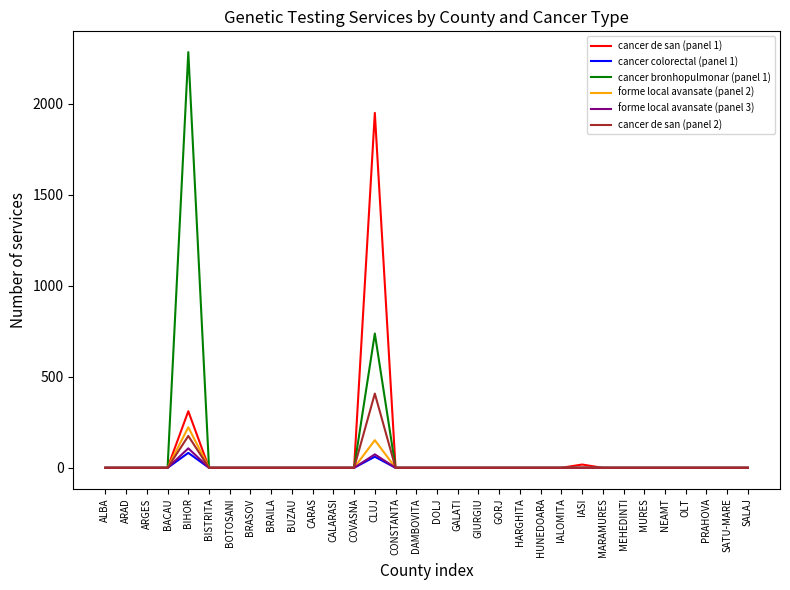

The value of forme local avansate (panel 2) at OLT is 99. True or false?

False